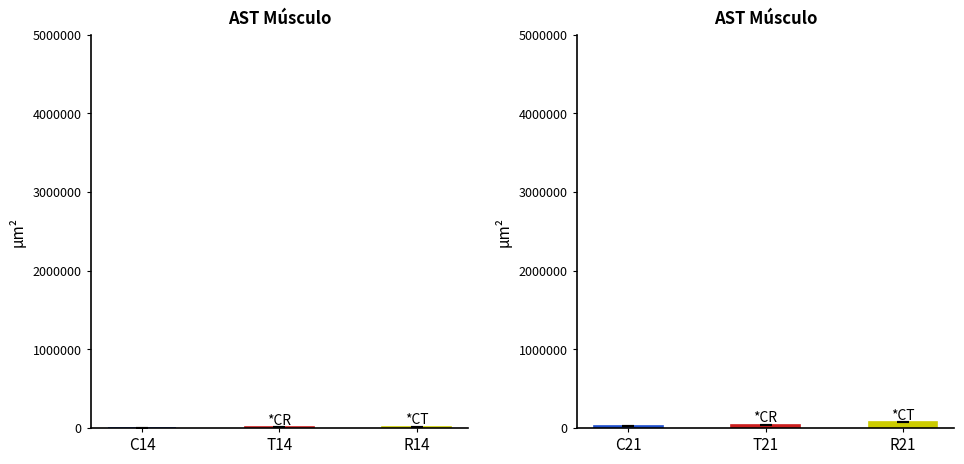

Where is R nearest to the value 0?

6000